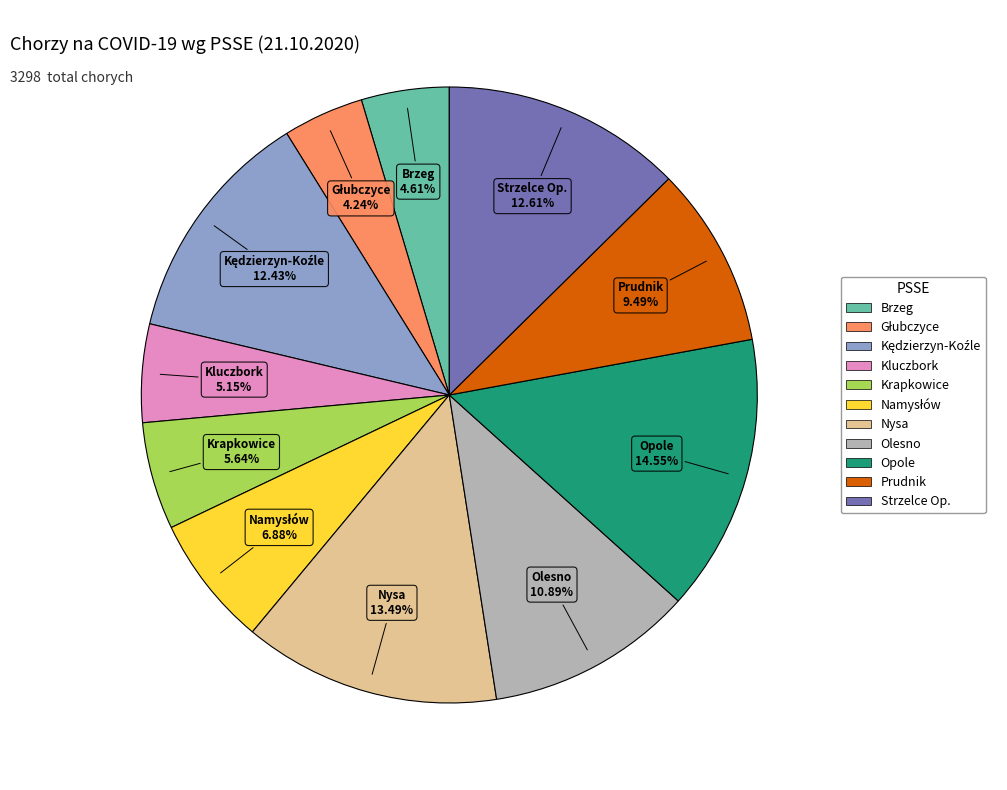

What percentage do Krapkowice and Prudnik together represent?

15.1%